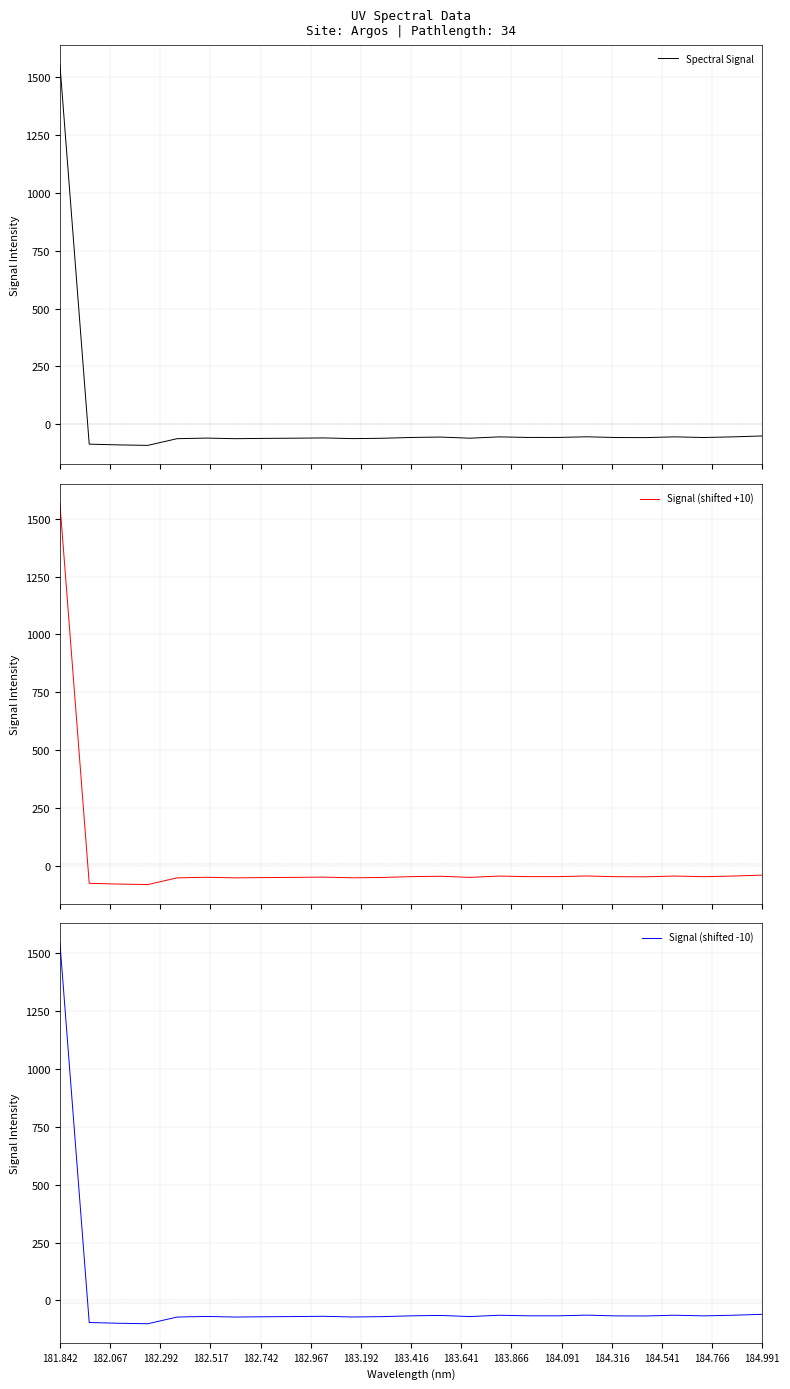

Does the chart have visible grid lines?

Yes